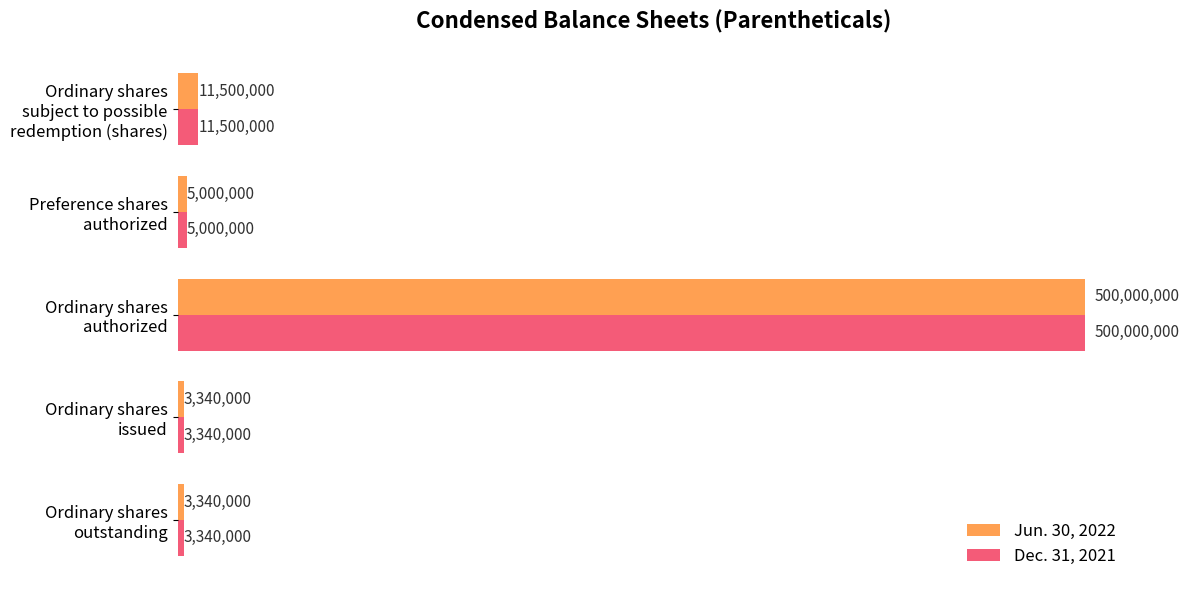

What is the value of the Dec. 31, 2021 bar at the 4th from the left?

3340000